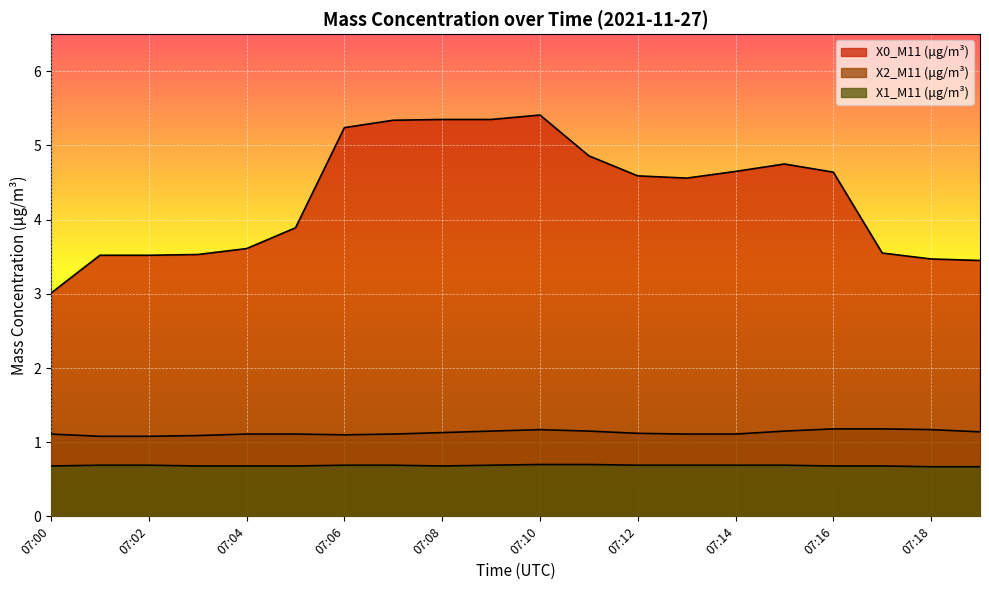

How many lines are shown in the chart?

3